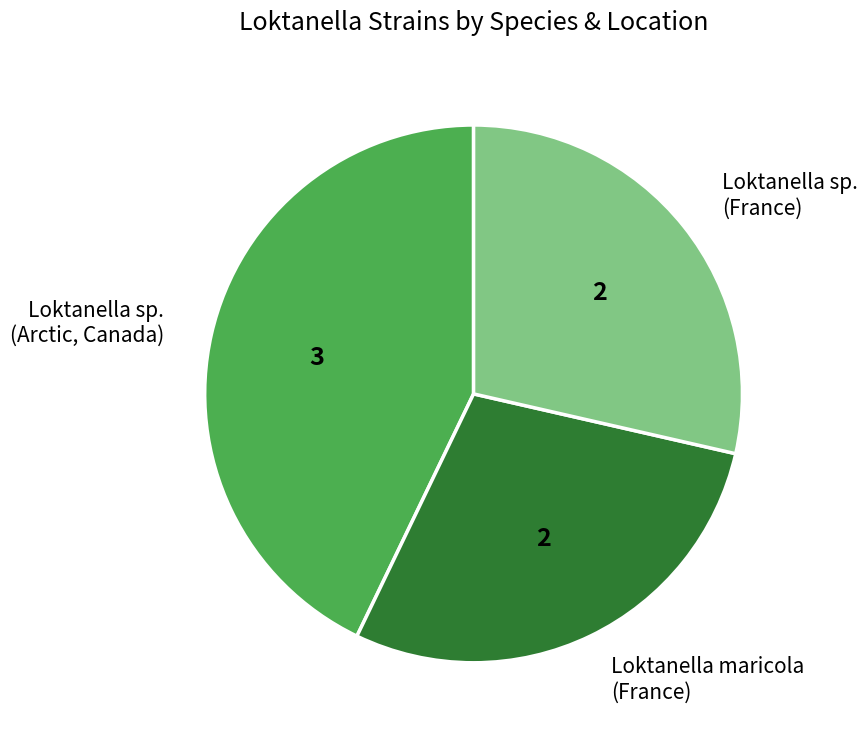

Which slice is the largest?

Loktanella sp. (Arctic, Canada)